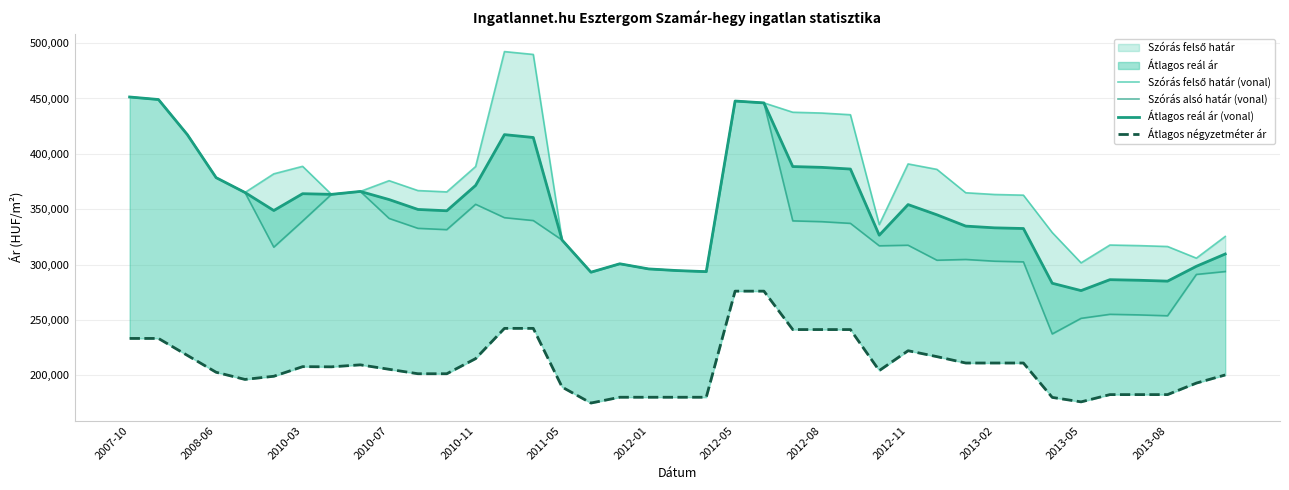

The Átlagos reál ár (vonal) series shows 334766 at 29. True or false?

True